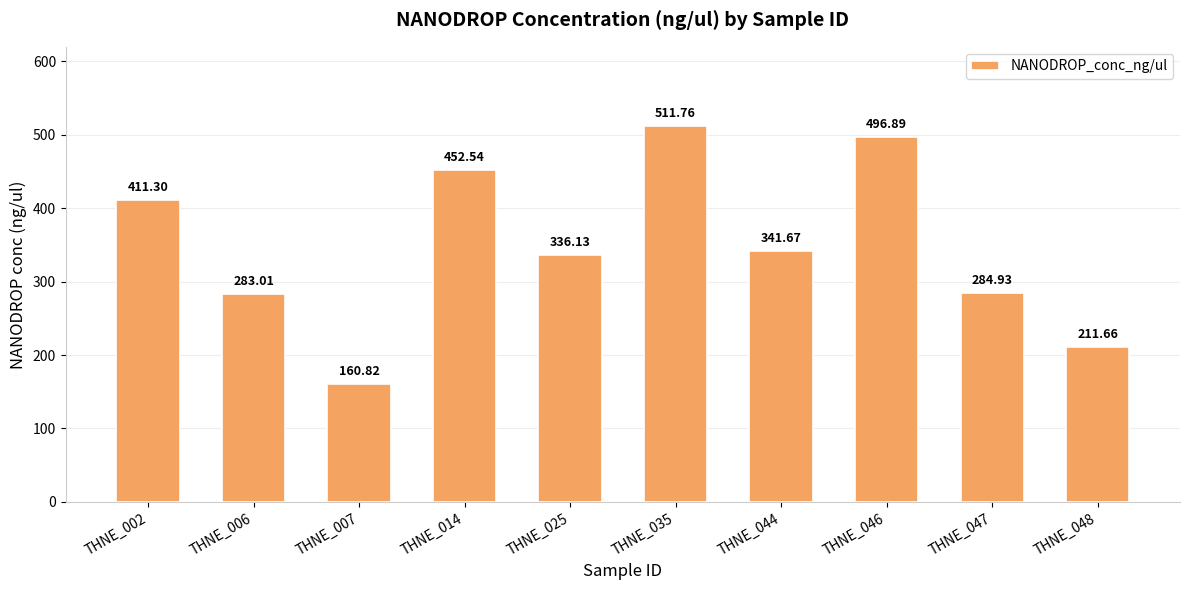

What is the maximum value shown in the chart?

511.8